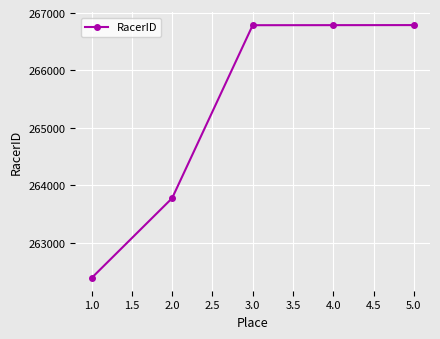

What is the label of the 5th point from the left?

5.0